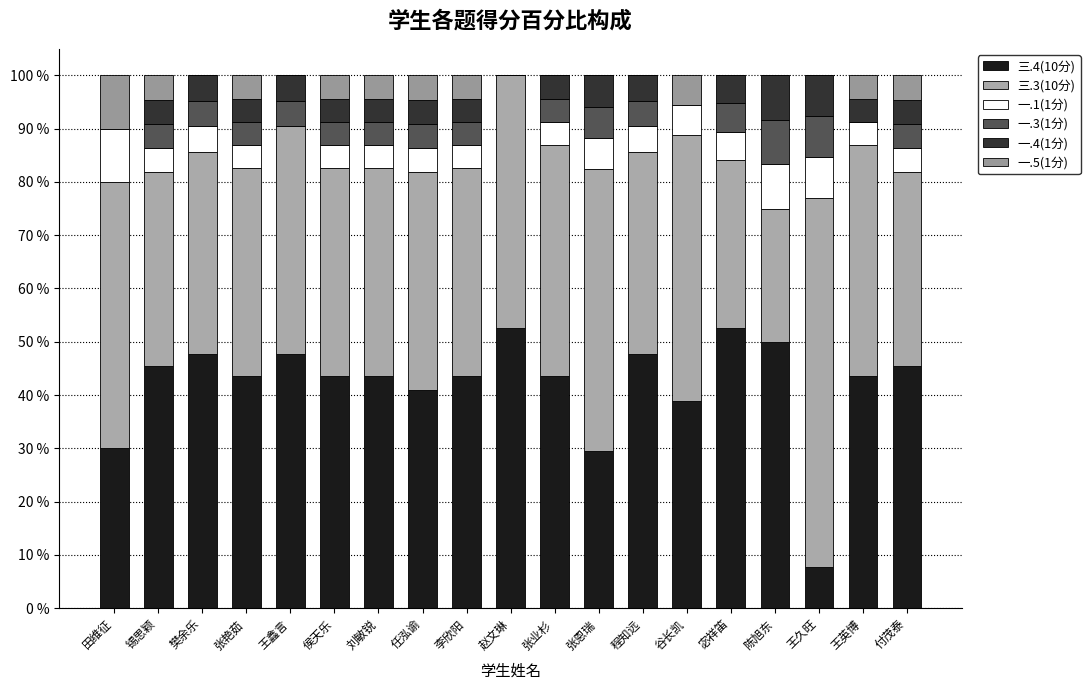

How many categories are shown in the chart?

19